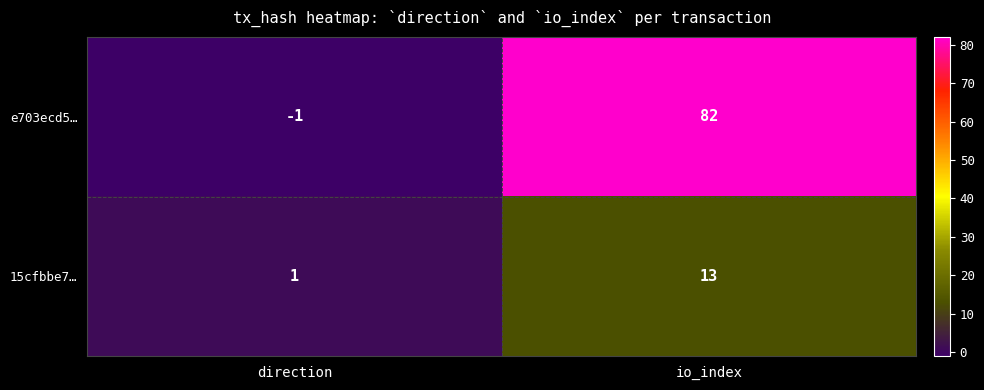

How many distinct data groups are displayed?

2